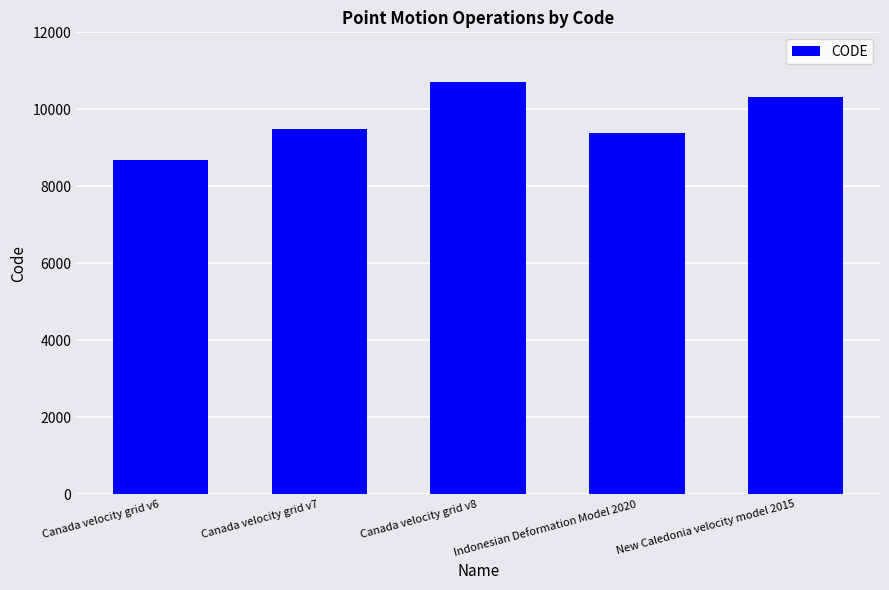

Which label corresponds to the smallest value in the chart?

Canada velocity grid v6